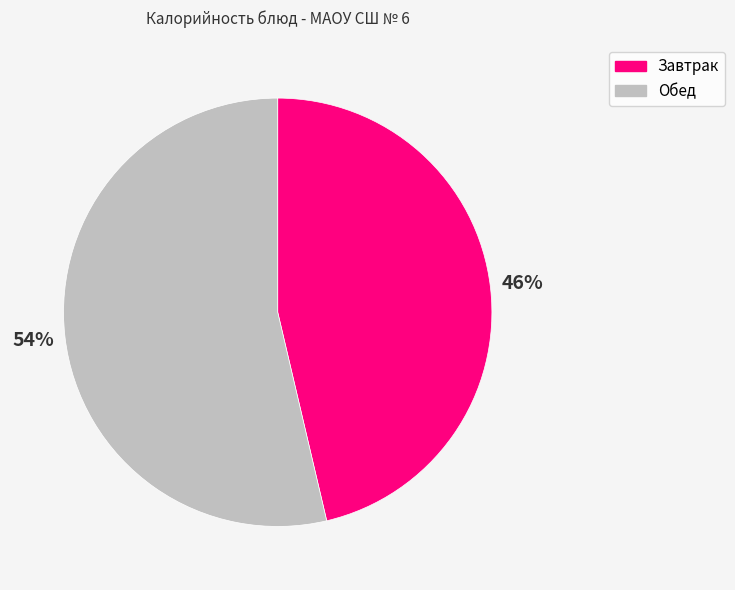

What percentage is the Завтрак slice, to the nearest percent?

46%